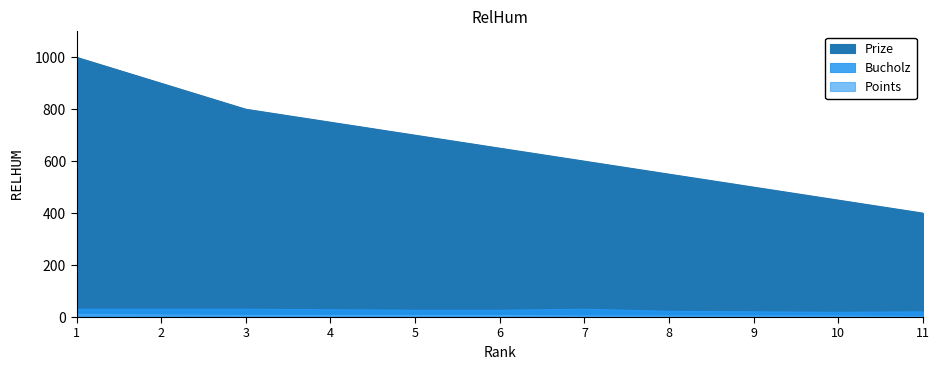

The Points series shows 6 at 10. True or false?

False